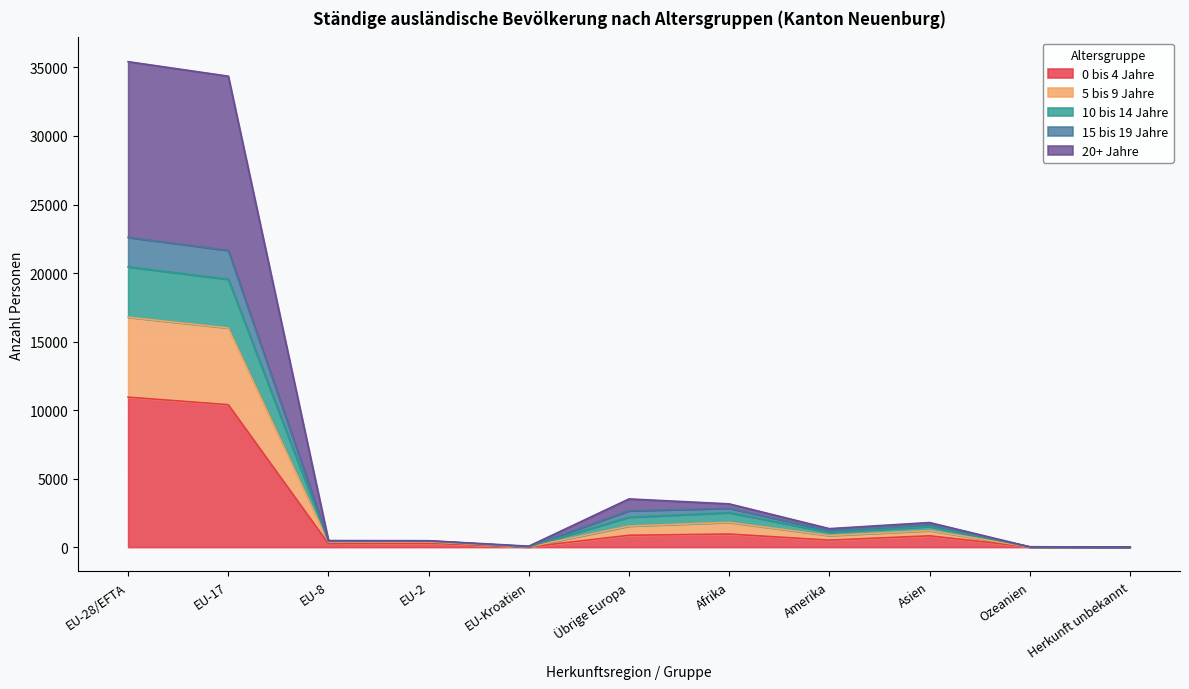

Read the 0 bis 4 Jahre value at EU-28/EFTA, to the nearest 10.

10940